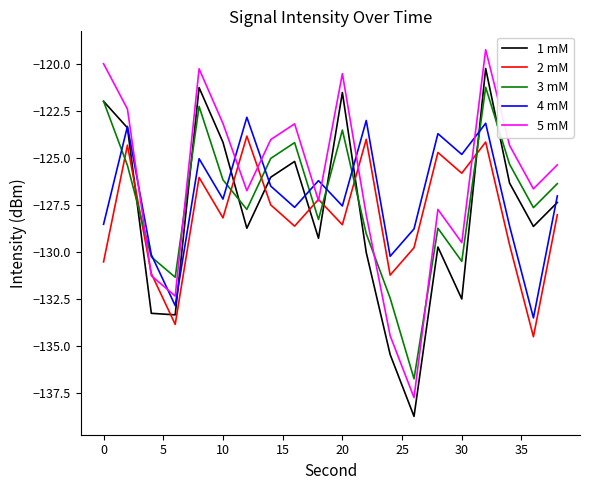

What is the difference between the maximum and minimum values in the 5 mM series?

18.5